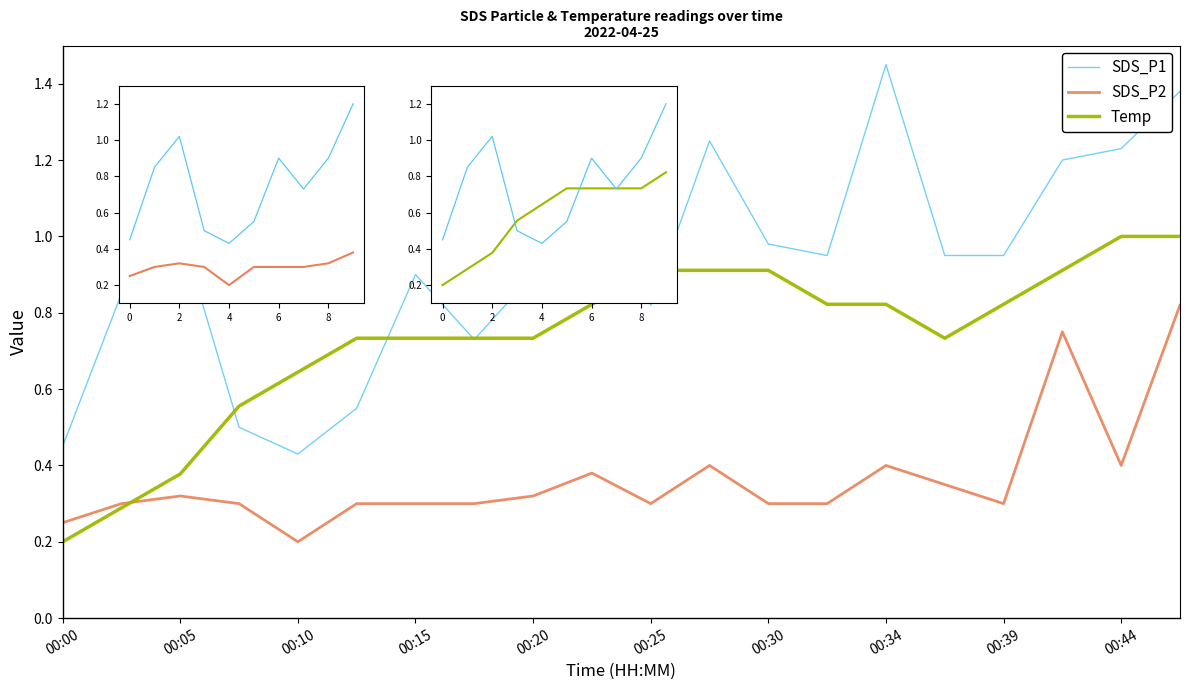

True or false: SDS_P1 and SDS_P2 intersect in this chart.

False